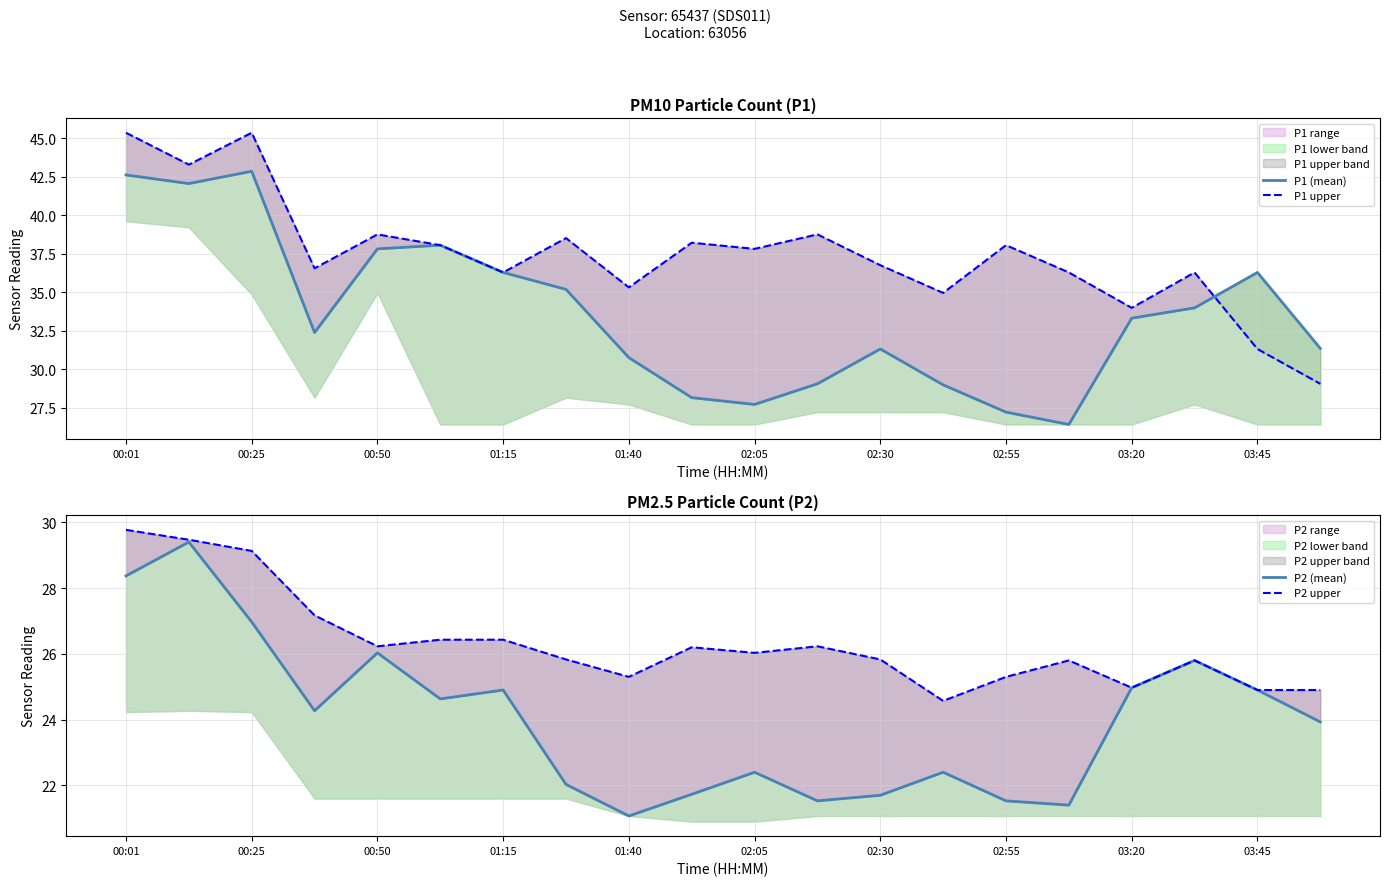

Is it true that P2 (mean) equals 37.7 at 15?

False